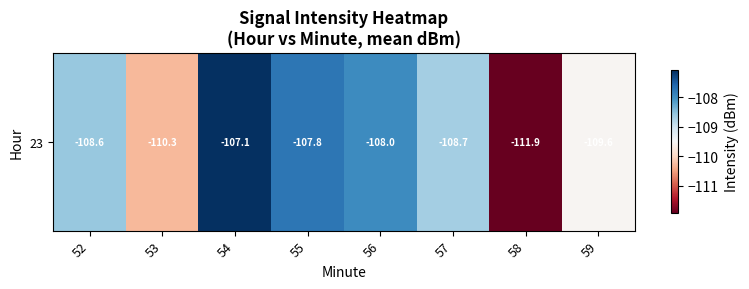

Where does the data first go above -108?

54